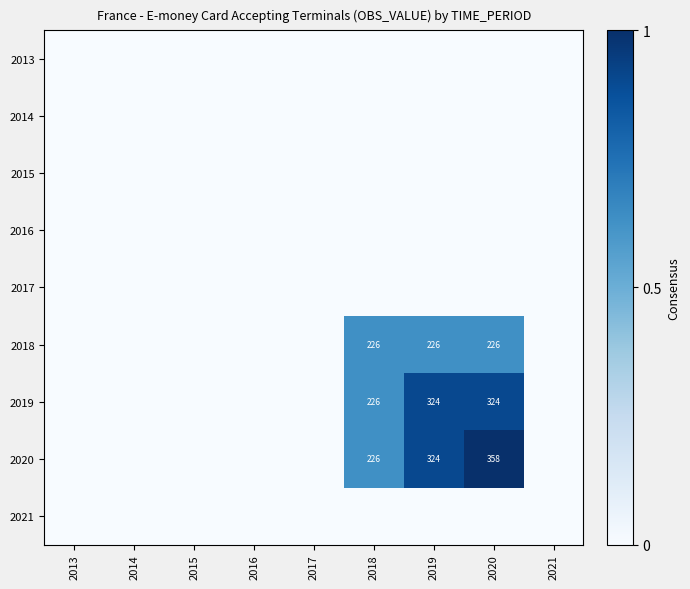

The value of 2020 at 2018 is 226. True or false?

True